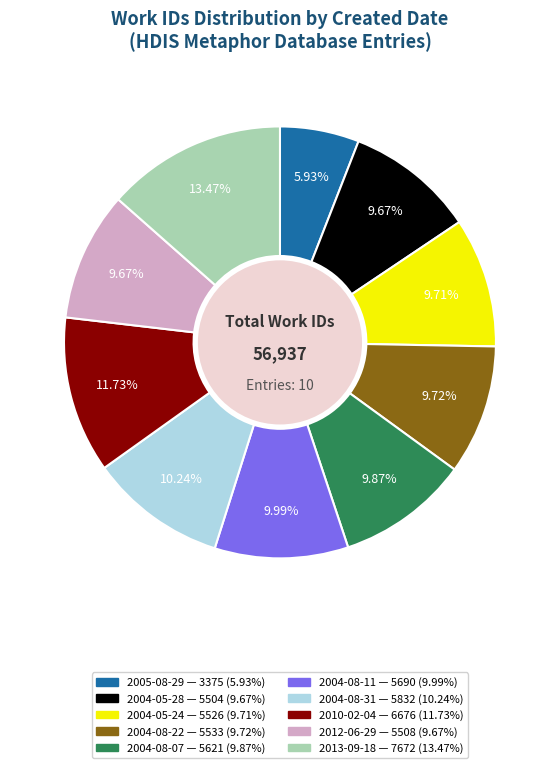

Which slice is the smallest?

2005-08-29